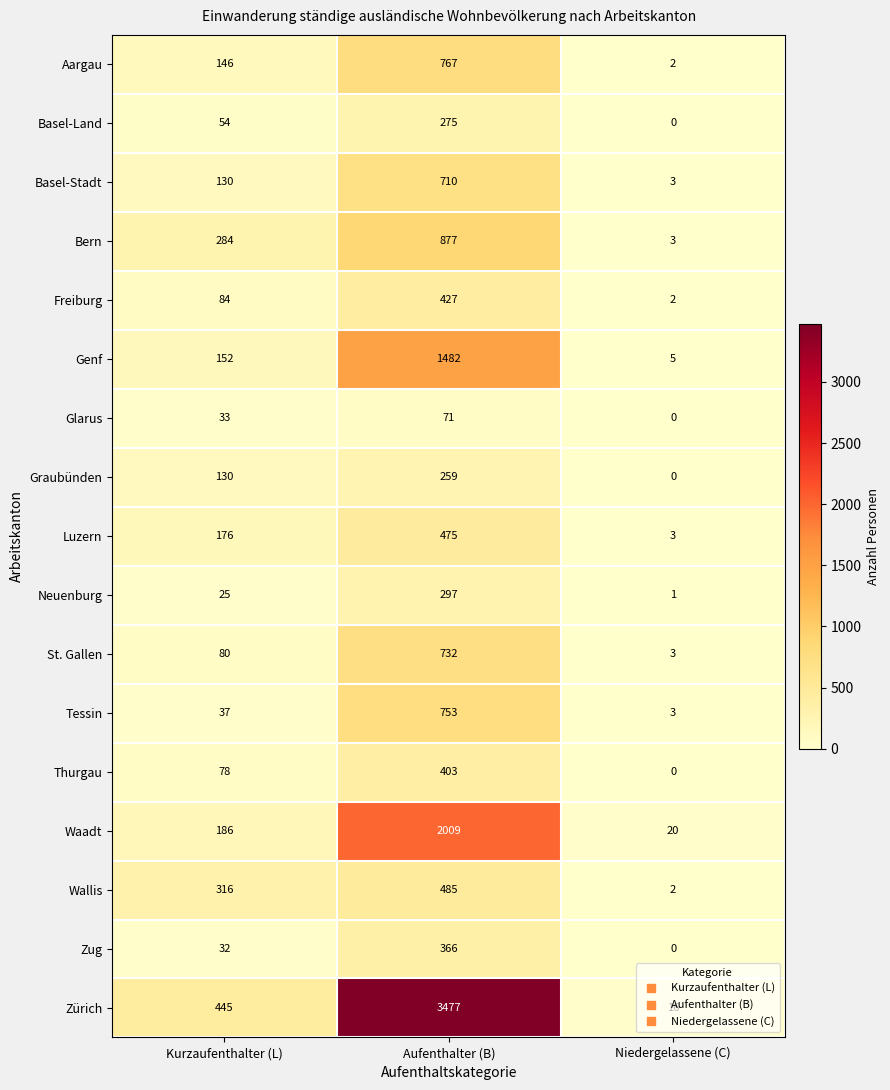

Is it true that Zug equals 189 at Niedergelassene (C)?

False